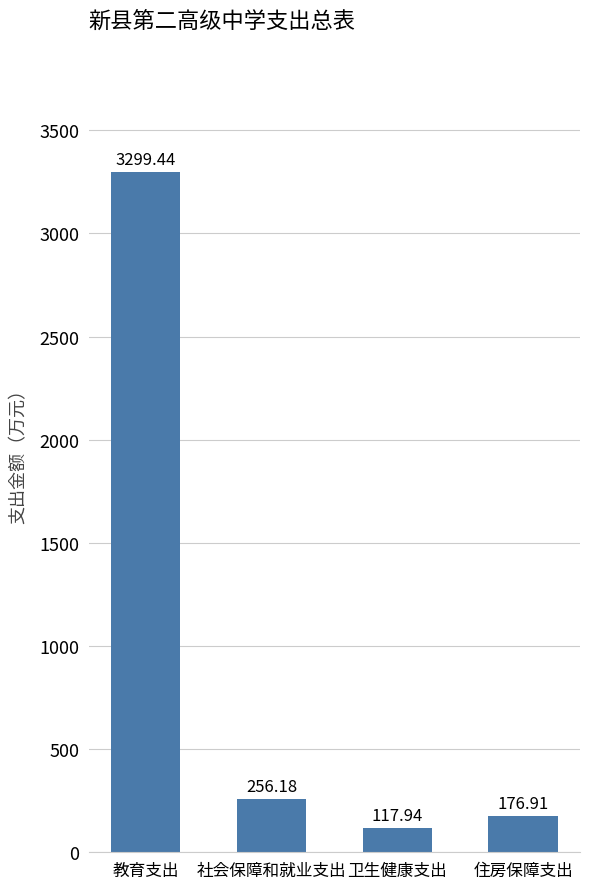

The value at 卫生健康支出 is 117.9. True or false?

True